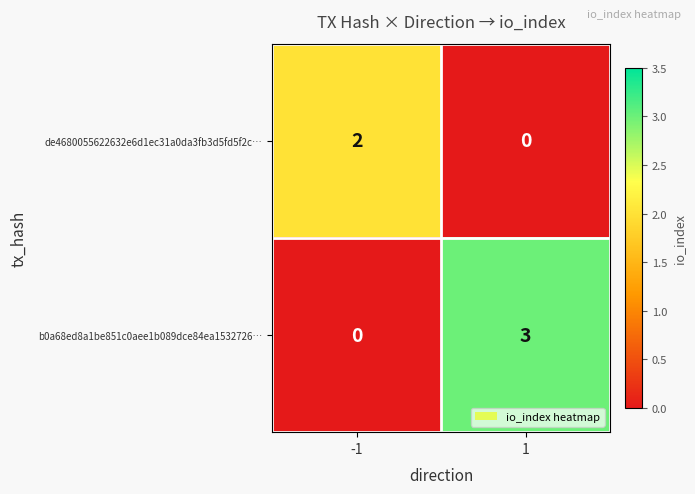

Between -1 and 1, which series saw the biggest shift?

b0a68ed8a1be851c0aee1b089dce84ea1532726…